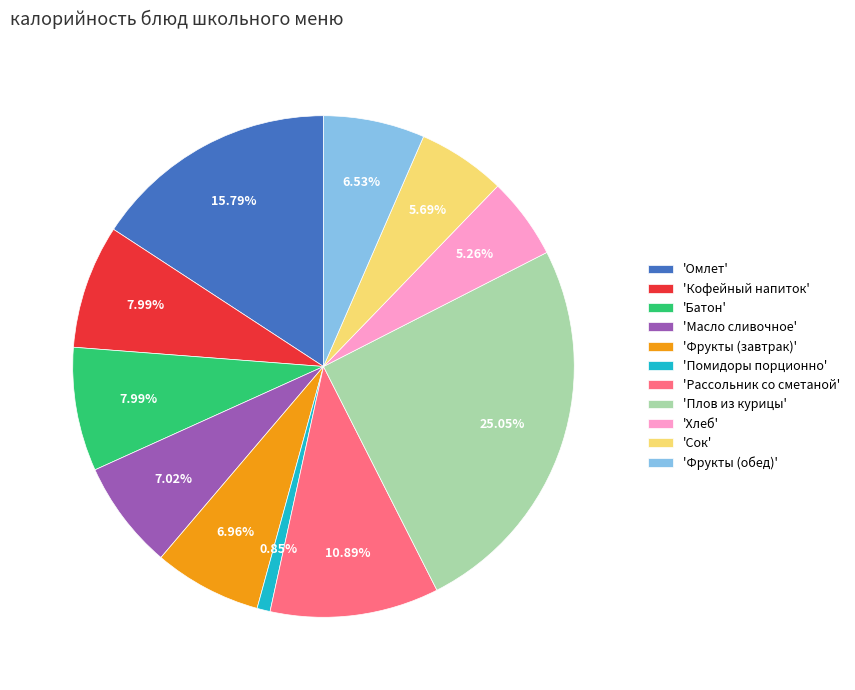

Which has a higher value, 'Фрукты (обед)' or 'Помидоры порционно'?

'Фрукты (обед)'